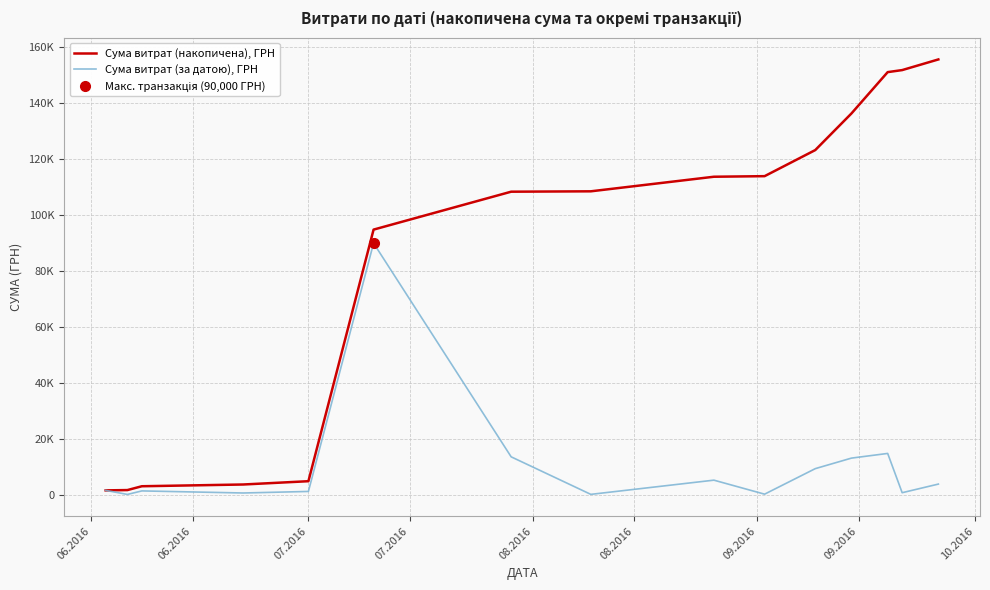

What is the highest value of the Сума витрат (за датою), ГРН series?

90000.0